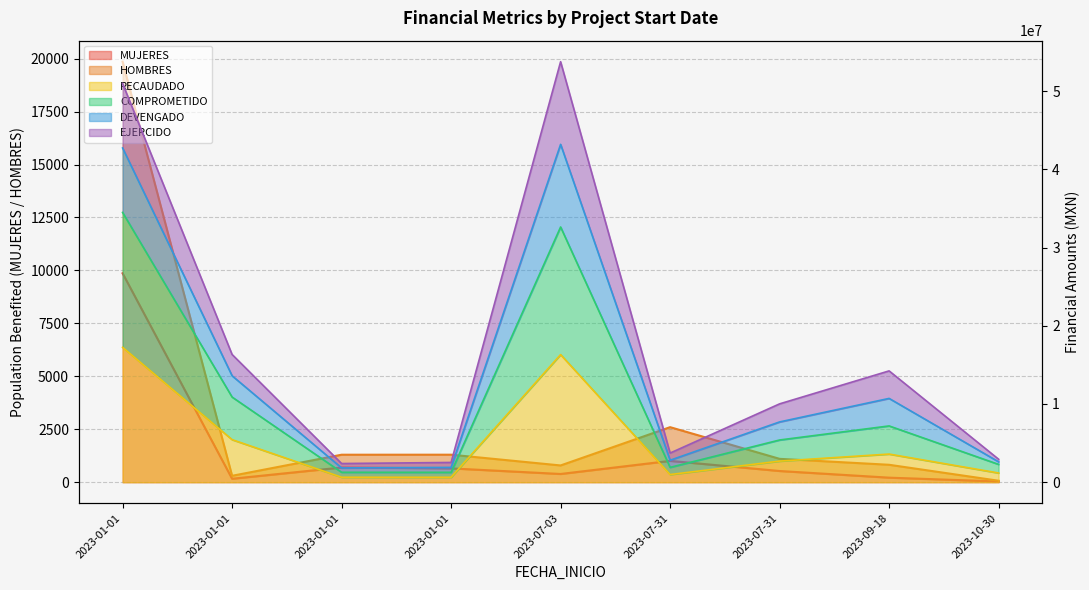

What is the minimum value for MUJERES?

35.0